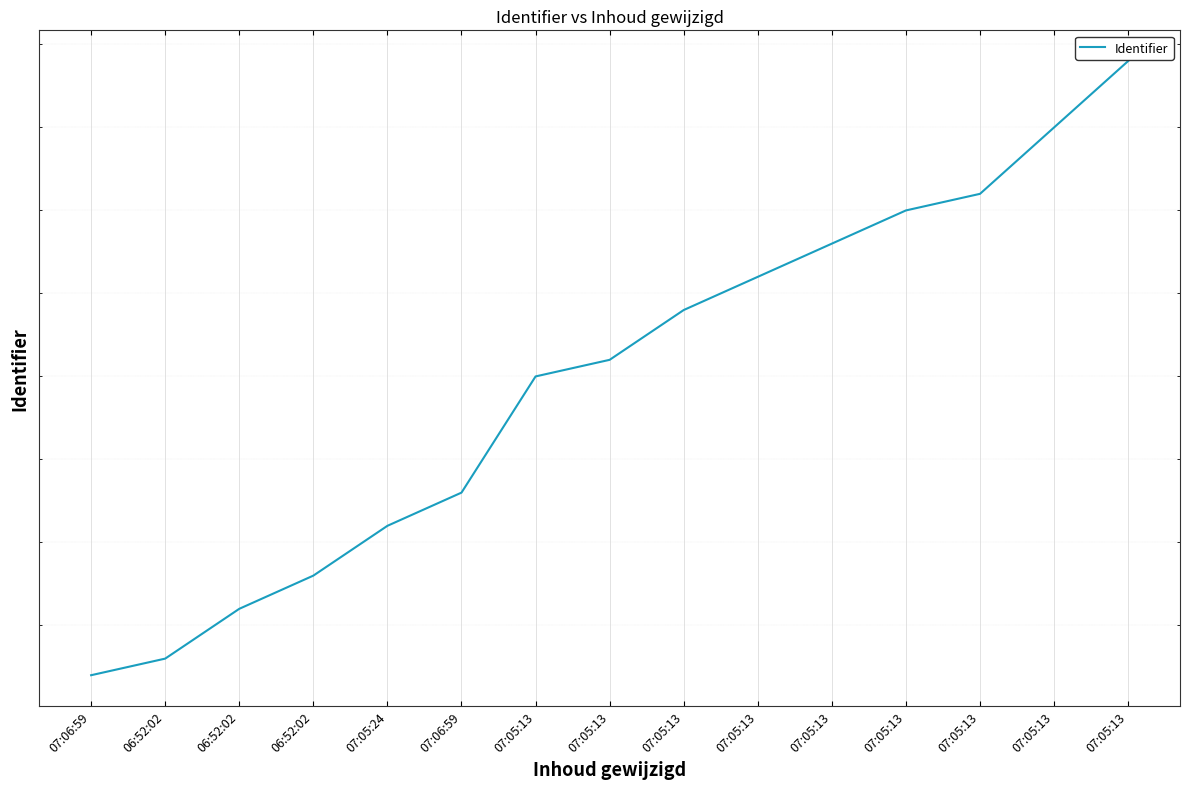

Reading left to right, extract all data points from this chart.

5568452	5568453	5568456	5568458	5568461	5568463	5568470	5568471	5568474	5568476	5568478	5568480	5568481	5568485	5568489